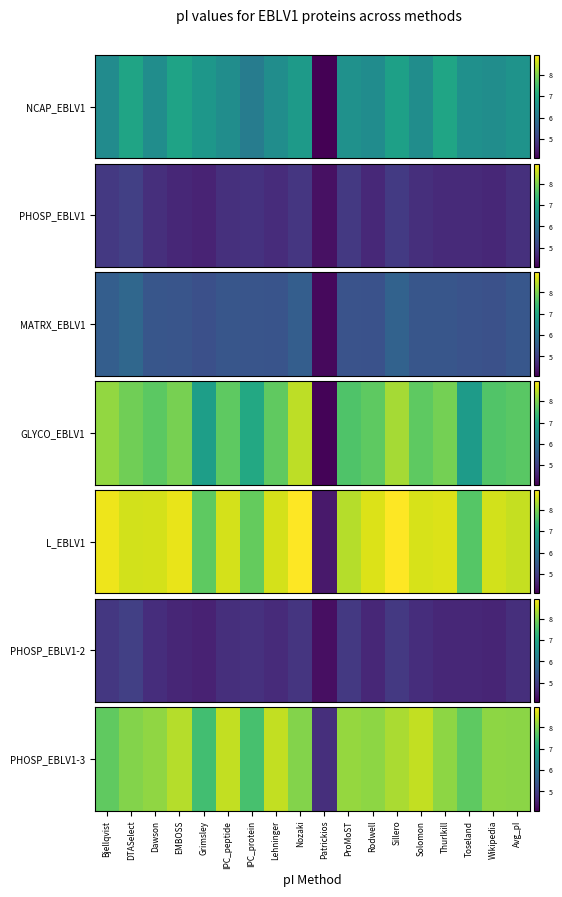

Rank the categories by value from highest to lowest.

Solomon, IPC_peptide, Lehninger, EMBOSS, Sillero, ProMoST, Dawson, Thurlkill, Wikipedia, Rodwell, Avg_pI, DTASelect, Nozaki, Bjellqvist, Toseland, IPC_protein, Grimsley, Patrickios